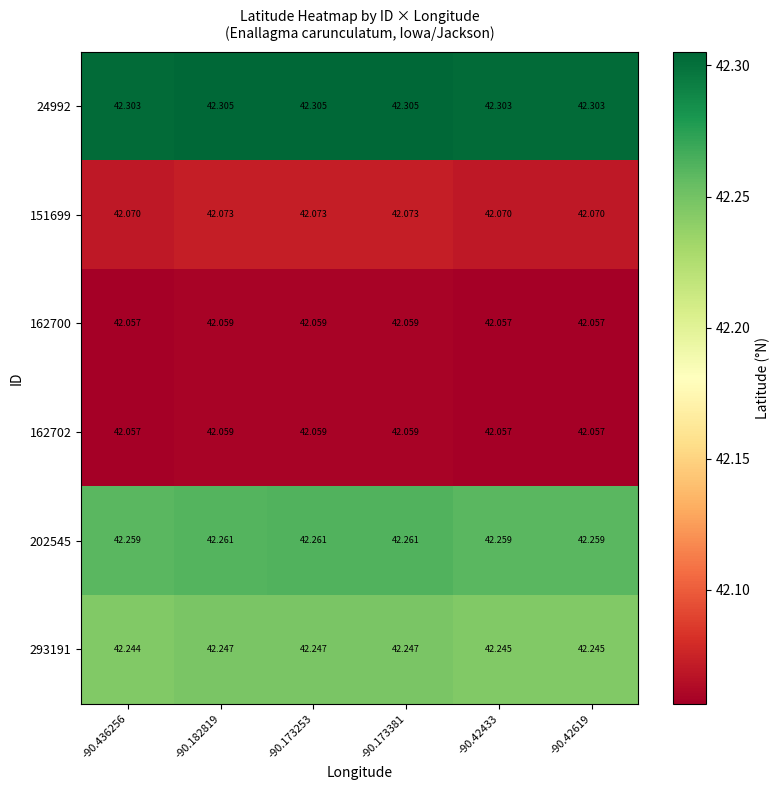

Between -90.173381 and -90.42433, which series saw the biggest shift?

151699